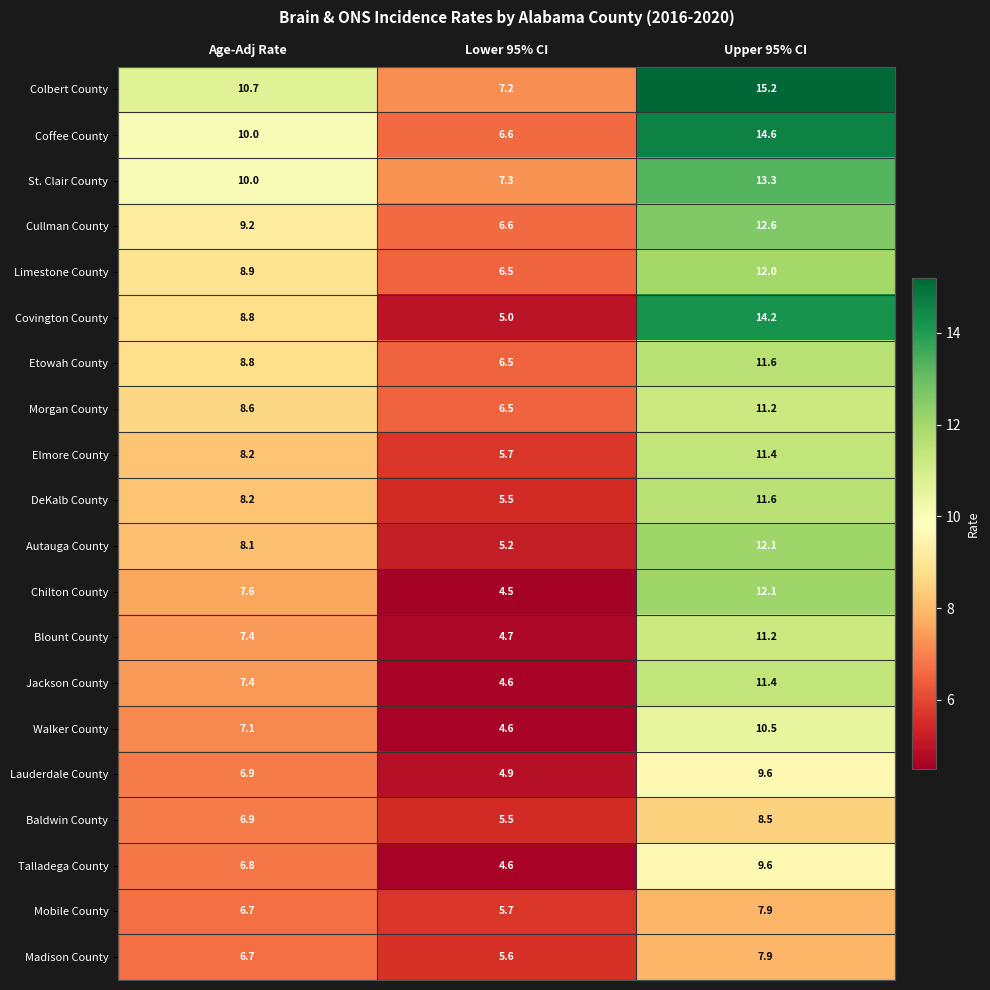

Rank the categories by Walker County value from highest to lowest.

Upper 95% CI, Age-Adj Rate, Lower 95% CI